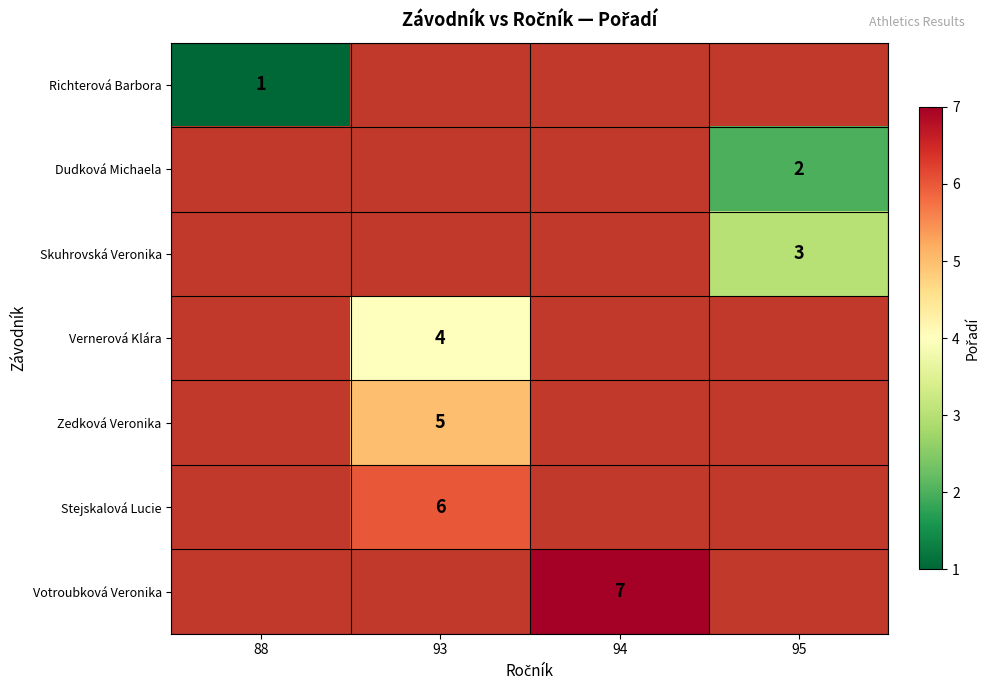

How many data points does each series have?

4